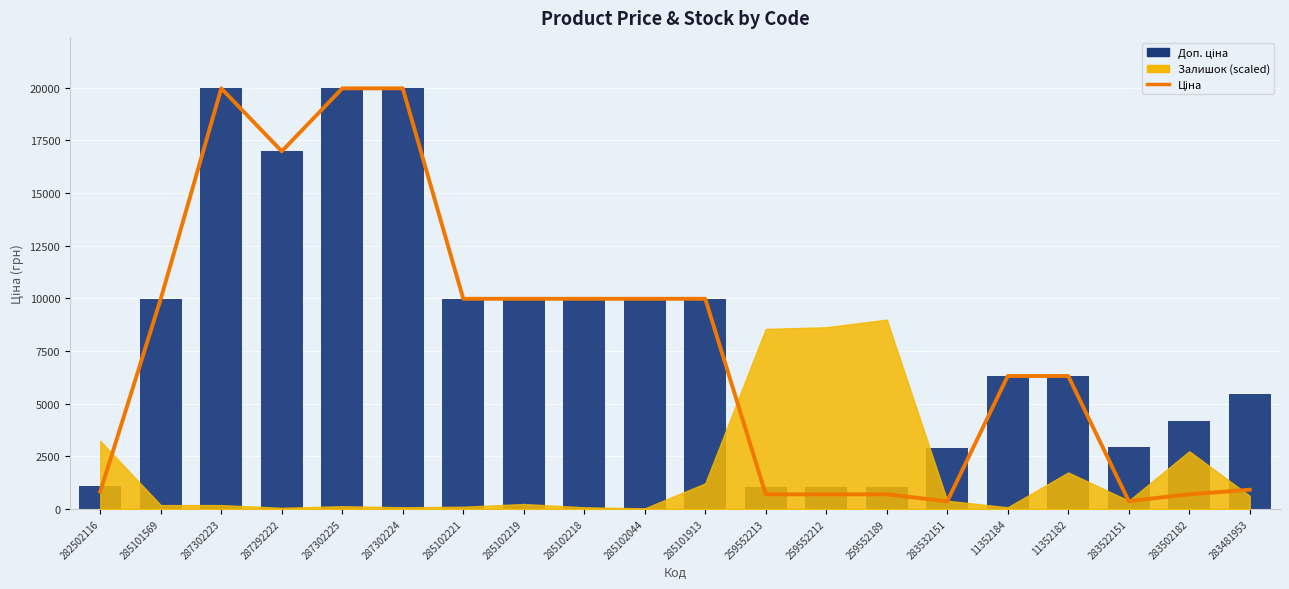

How many data points in Ціна are less than 9974?

10